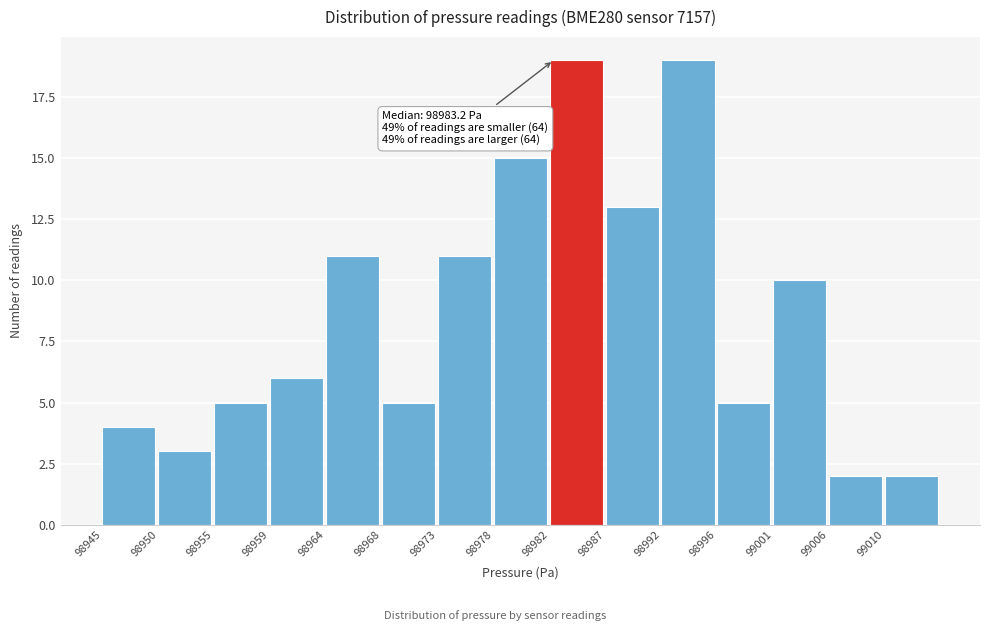

Reading left to right, extract all data points from this chart.

4	3	5	6	11	5	11	15	19	13	19	5	10	2	2